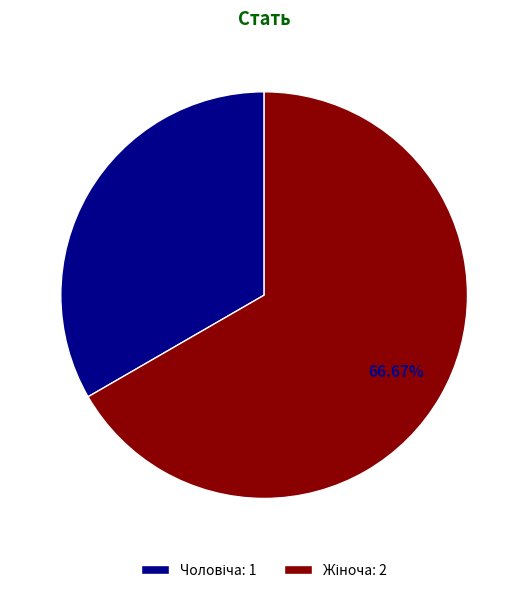

Is there a majority slice in this chart?

Yes